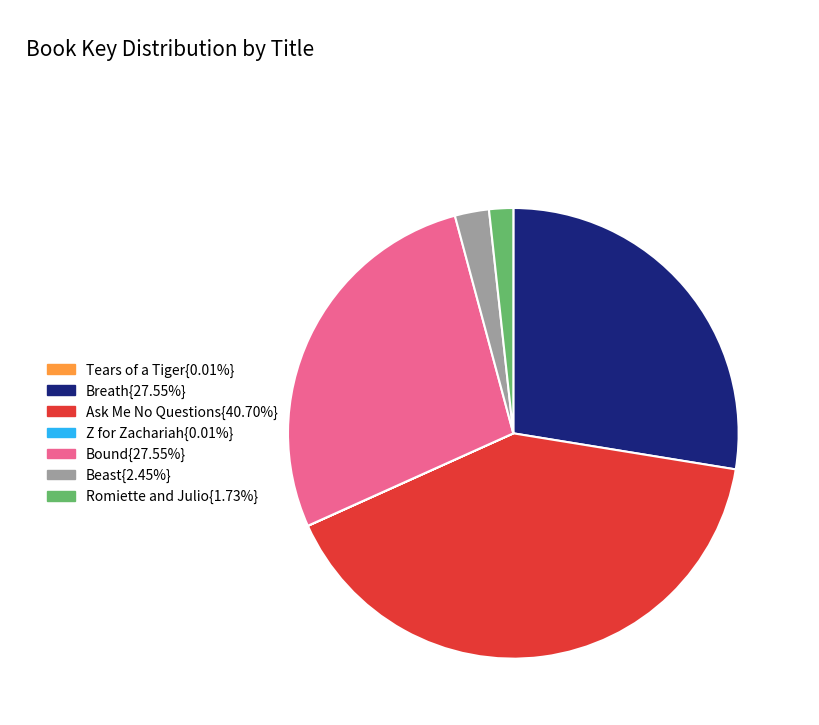

Is there a majority slice in this chart?

No